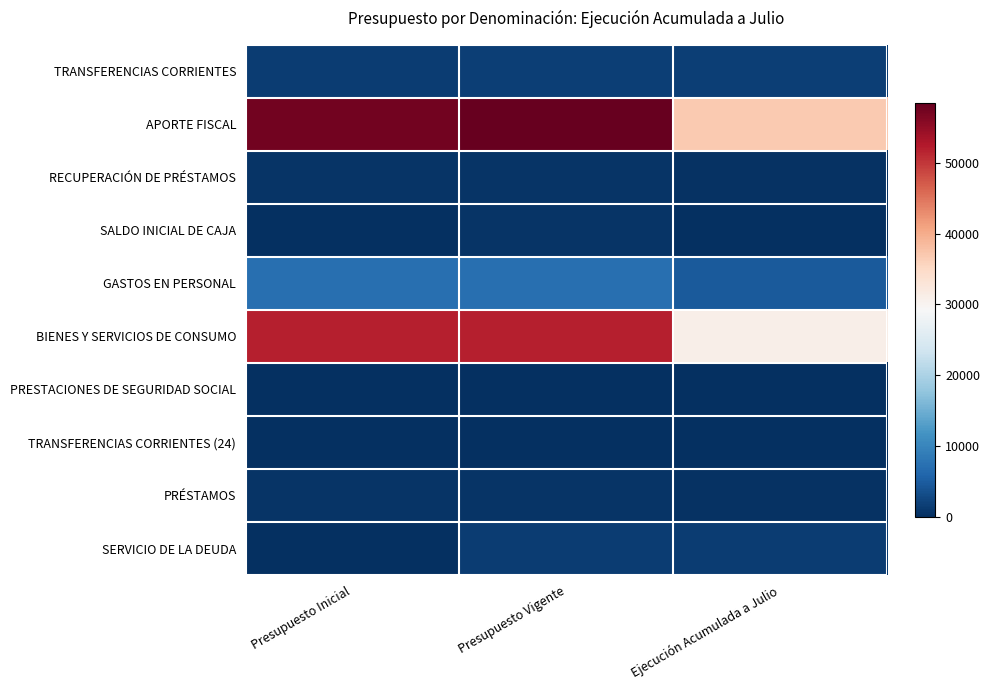

Count the number of data series in this chart.

10